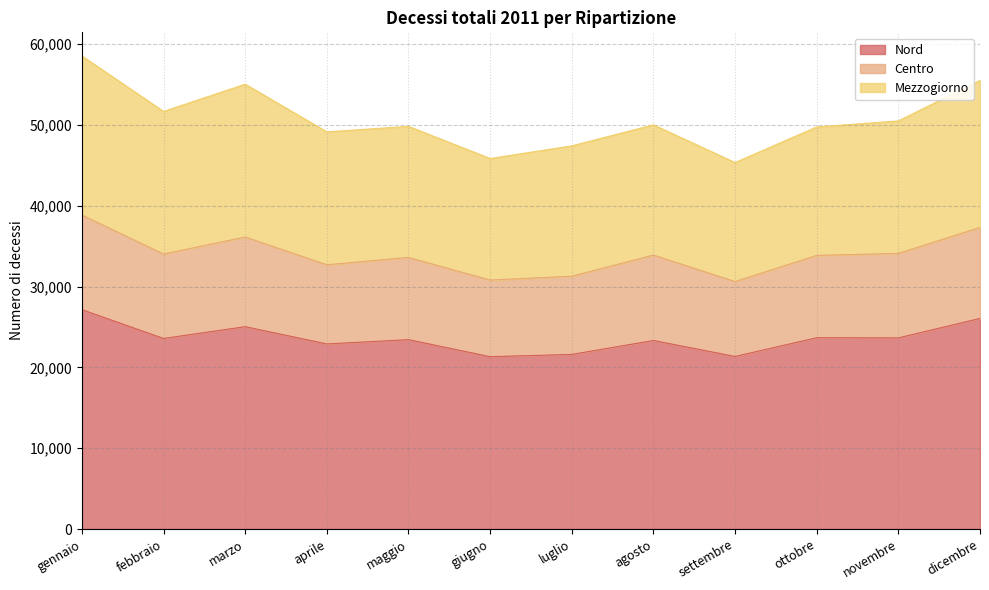

True or false: Nord has a value of 23433 at maggio.

True